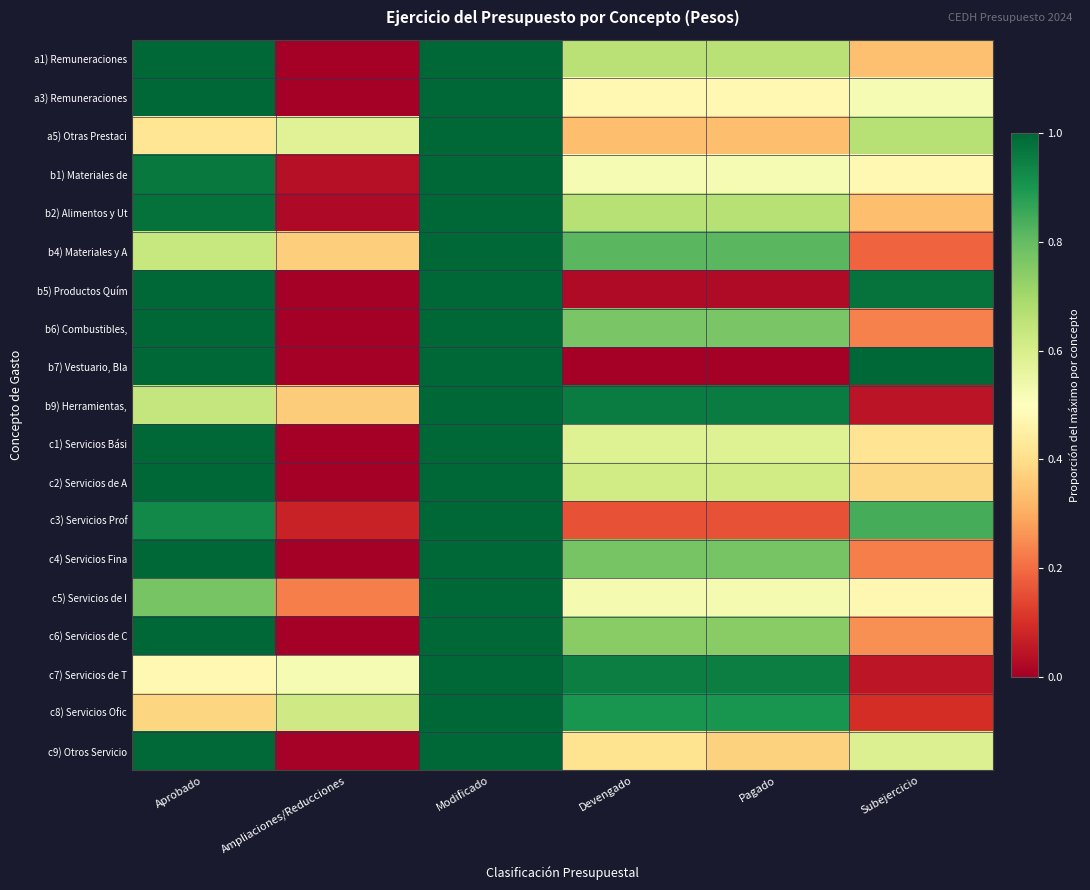

List the series in order of their peak value, highest first.

a1) Remuneraciones, a3) Remuneraciones, a5) Otras Prestaci, b1) Materiales de, b2) Alimentos y Ut, b4) Materiales y A, b5) Productos Quím, b6) Combustibles,, b7) Vestuario, Bla, b9) Herramientas,, c1) Servicios Bási, c2) Servicios de A, c3) Servicios Prof, c4) Servicios Fina, c5) Servicios de I, c6) Servicios de C, c7) Servicios de T, c8) Servicios Ofic, c9) Otros Servicio